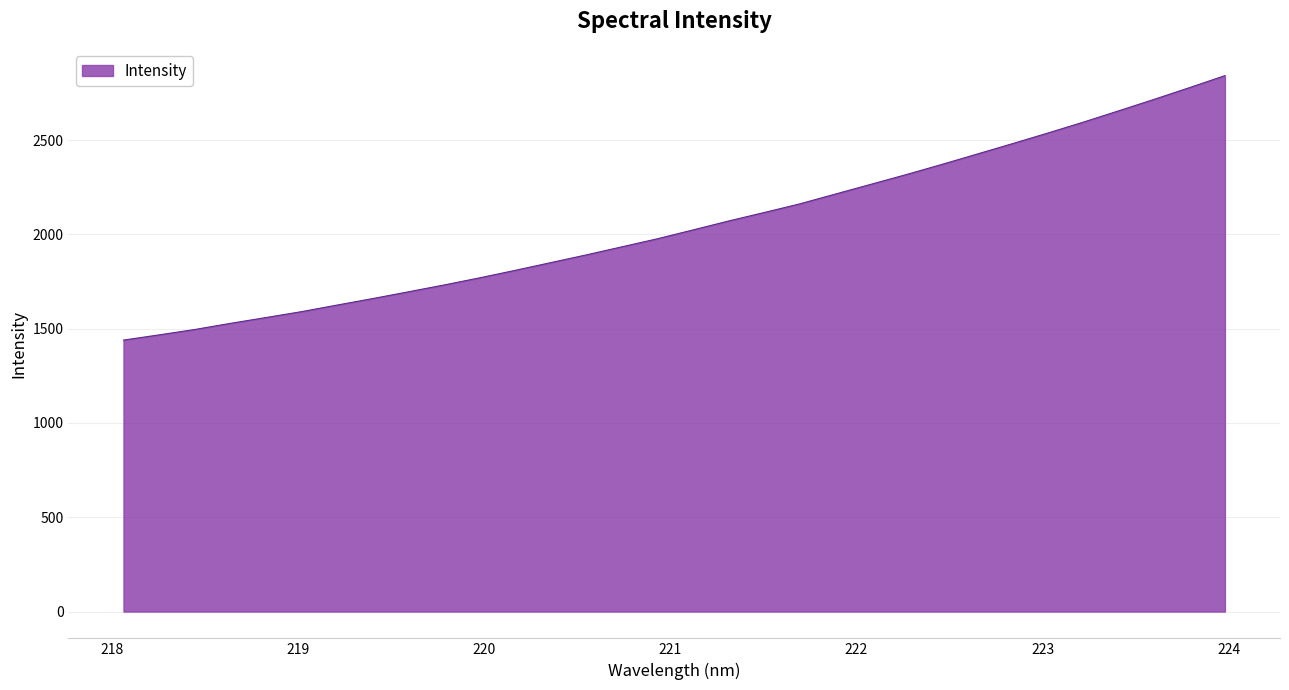

What is the maximum value shown in the chart?

2841.5